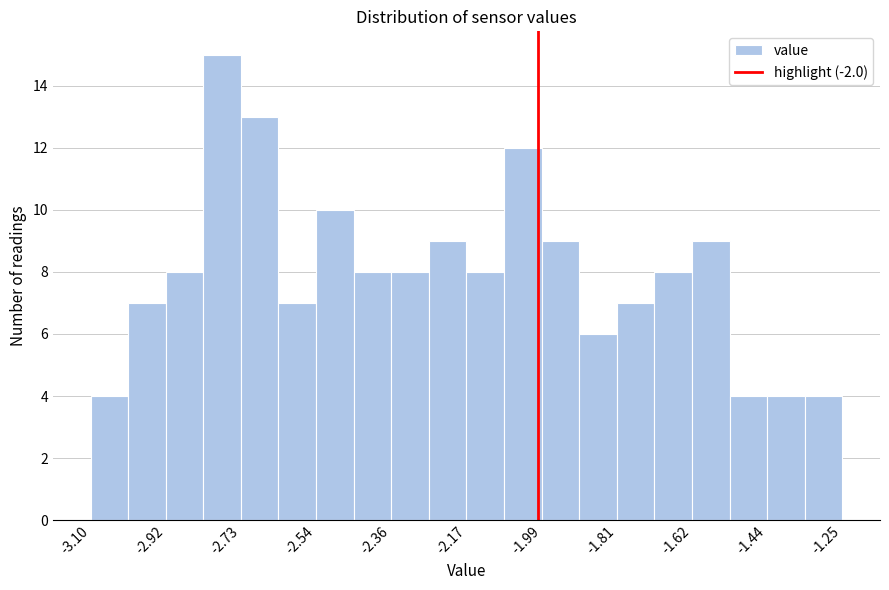

Reading left to right, transcribe this chart: for each bar, give the range it covers on the x-axis and its height. Neither the bar edges nor the heights are printed on the chart, so give them approximately, as read against the axes.

-3.10 to -3.00: 4
-3.00 to -2.92: 7
-2.92 to -2.82: 8
-2.82 to -2.72: 15
-2.72 to -2.64: 13
-2.64 to -2.54: 7
-2.54 to -2.46: 10
-2.46 to -2.36: 8
-2.36 to -2.26: 8
-2.26 to -2.18: 9
-2.18 to -2.08: 8
-2.08 to -1.98: 12
-1.98 to -1.90: 9
-1.90 to -1.80: 6
-1.80 to -1.72: 7
-1.72 to -1.62: 8
-1.62 to -1.52: 9
-1.52 to -1.44: 4
-1.44 to -1.34: 4
-1.34 to -1.24: 4